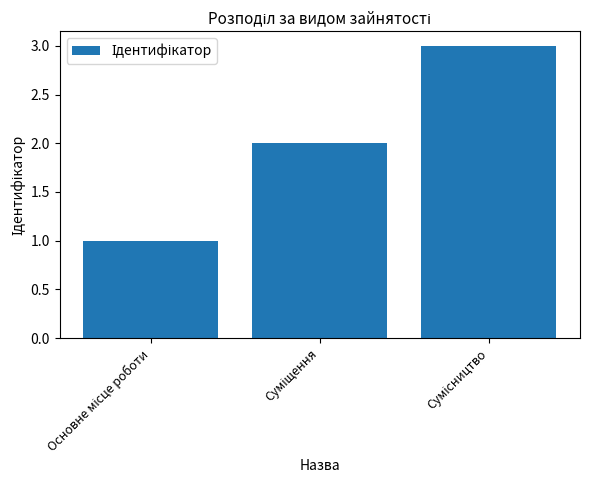

What is the sum of all values?

6